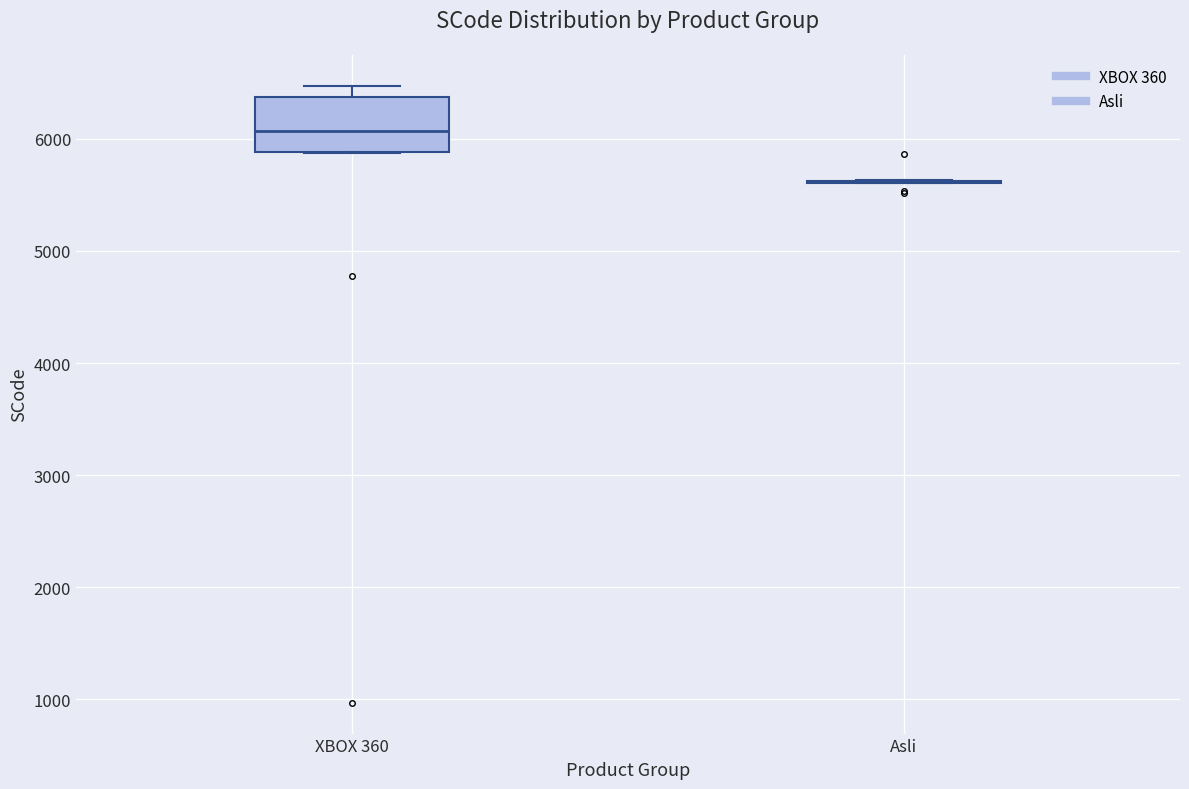

Comparing the boxes themselves (not the whiskers), which one is the tallest?

XBOX 360